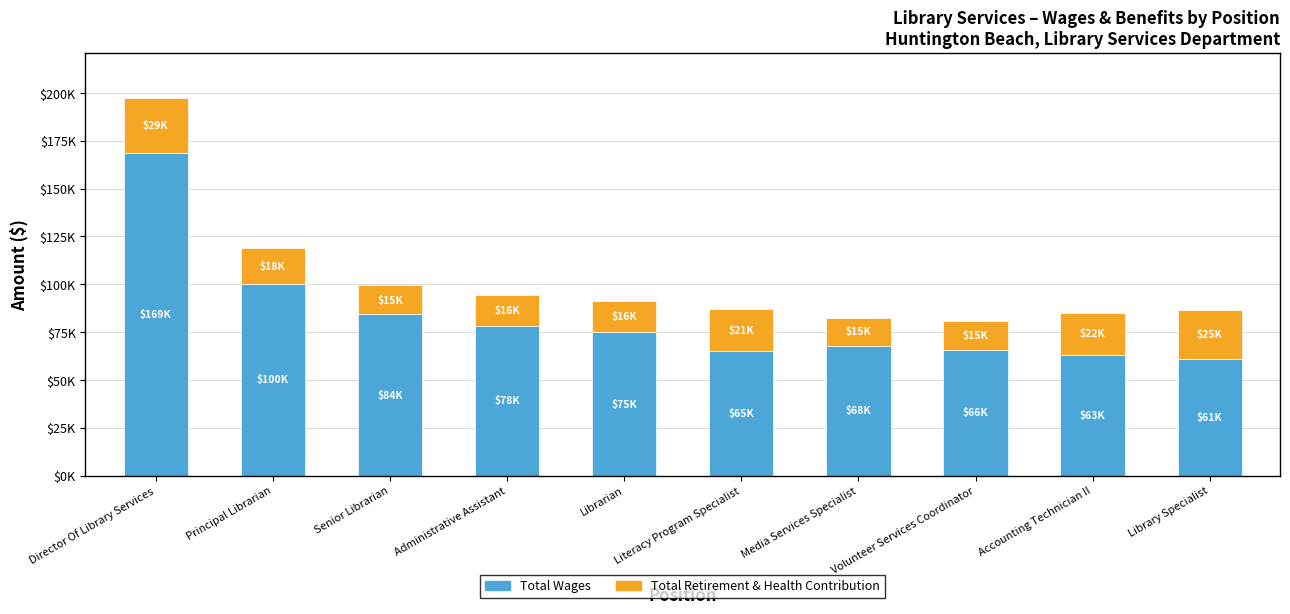

At how many categories does at least one series exceed 102172?

1